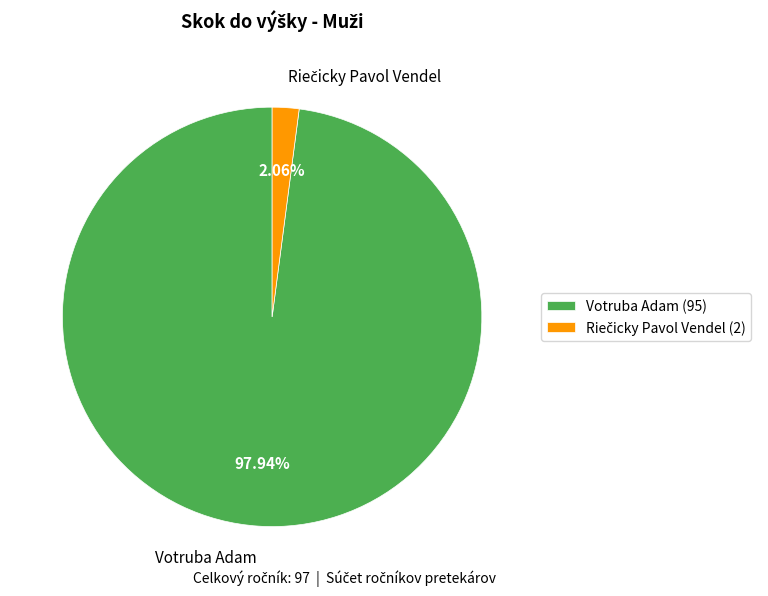

Does any single category account for the majority?

Yes